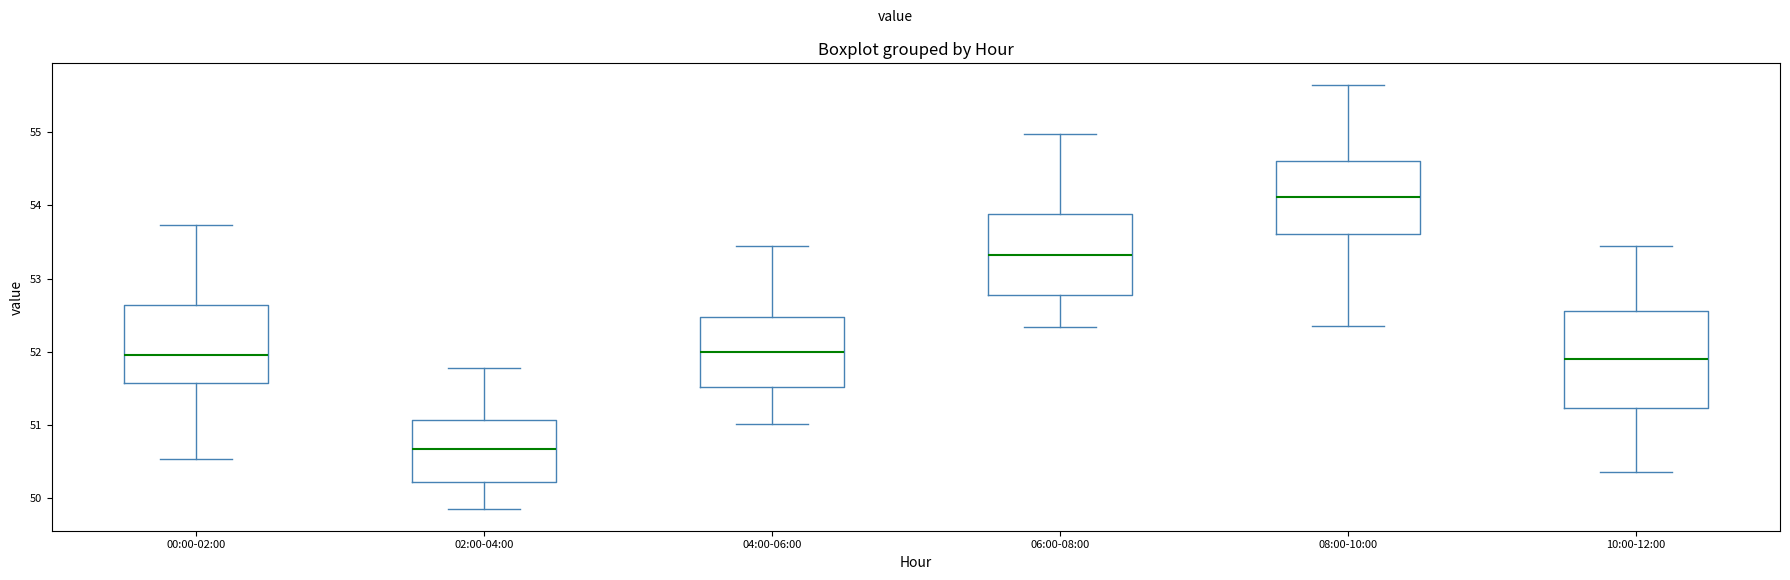

Comparing the boxes themselves (not the whiskers), which one is the tallest?

10:00-12:00